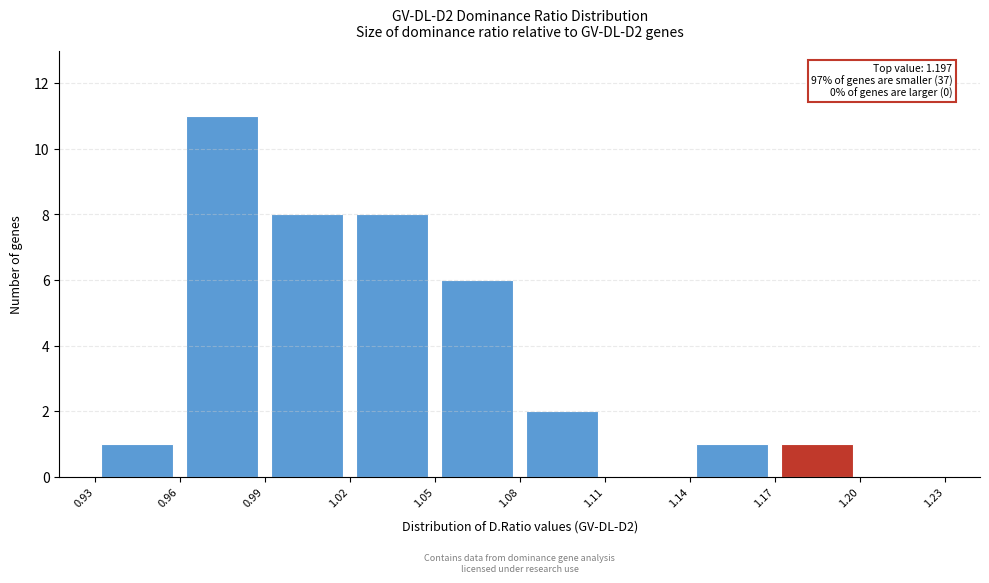

Which range on the x-axis has the tallest bar?

0.96 to 0.99